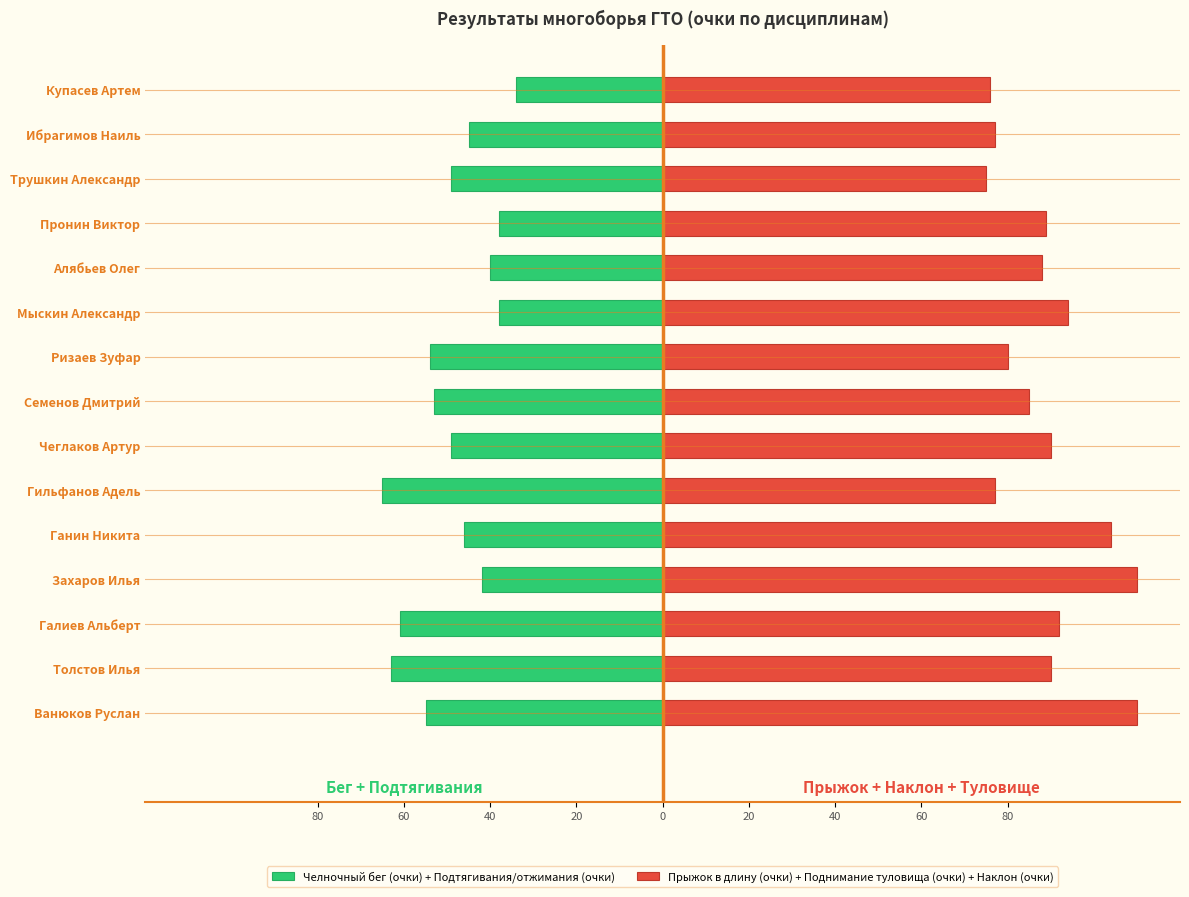

List the series in order of their overall mean, lowest first.

Челночный бег (очки) + Подтягивания/отжимания (очки), Прыжок в длину (очки) + Поднимание туловища (очки) + Наклон (очки)